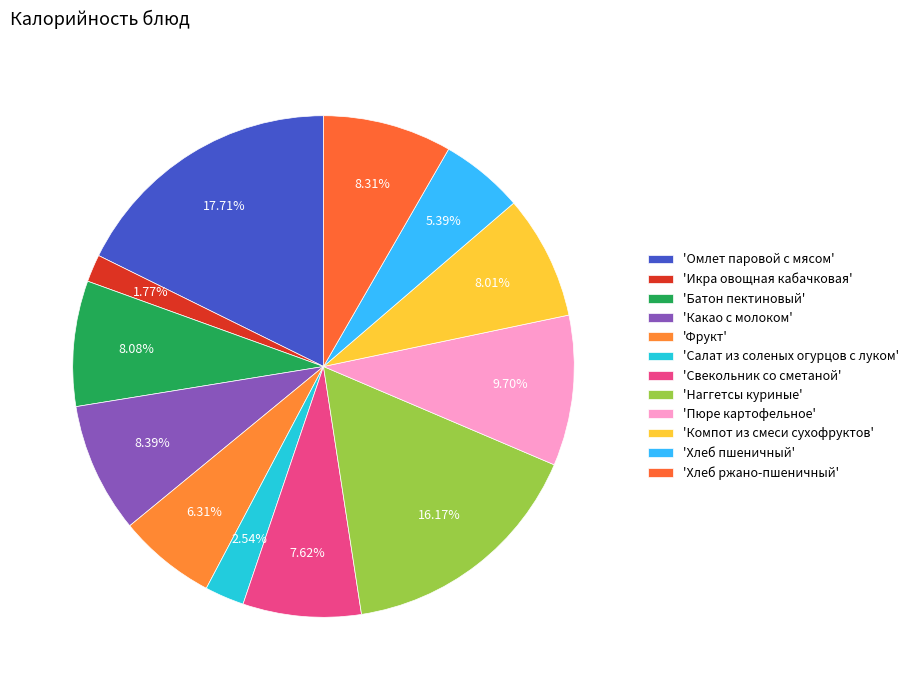

To the nearest percent, what is the difference between the largest and smallest slice percentages?

16%